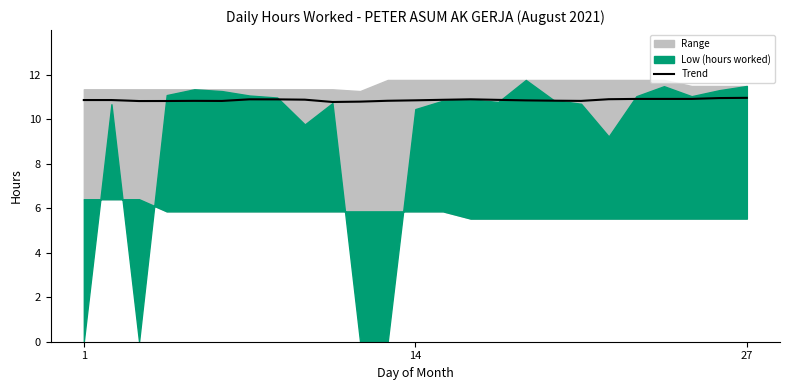

Is it true that the value at 20 is 10.9?

True